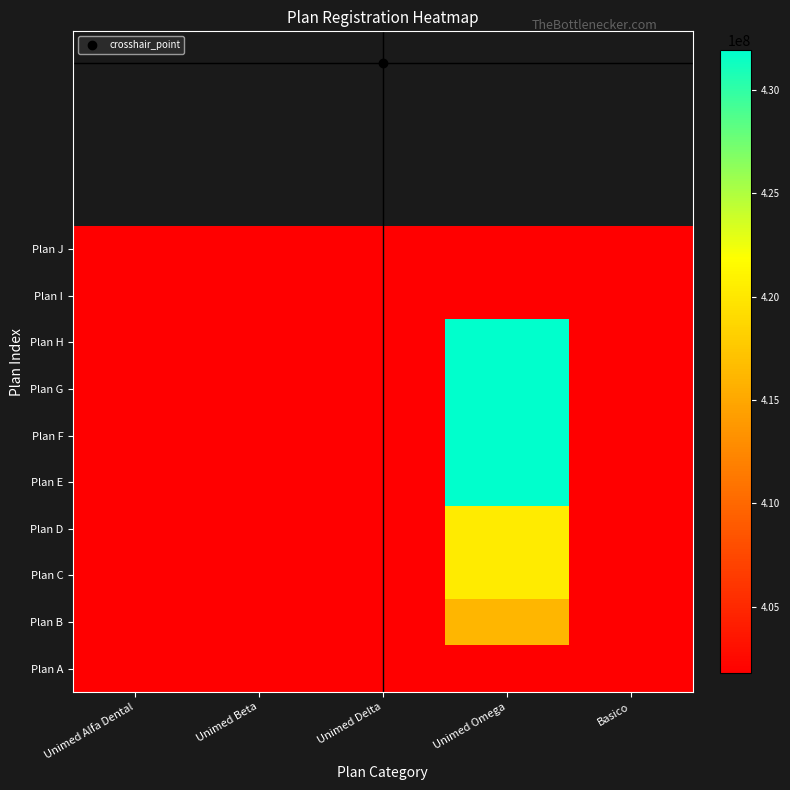

Reading right to left, what are all the values shown in this chart?

Plan A: Basico=401778981	Unimed Omega=401827983	Unimed Delta=401817986	Unimed Beta=401793985	Unimed Alfa Dental=401775987
Plan B: Basico=401779980	Unimed Omega=416189991	Unimed Delta=401818984	Unimed Beta=401794983	Unimed Alfa Dental=401776985
Plan C: Basico=401781981	Unimed Omega=420376993	Unimed Delta=401819982	Unimed Beta=401795981	Unimed Alfa Dental=401778981
Plan D: Basico=401782980	Unimed Omega=420378990	Unimed Delta=401820986	Unimed Beta=401796980	Unimed Alfa Dental=401779980
Plan E: Basico=401784986	Unimed Omega=431940001	Unimed Delta=401821984	Unimed Beta=401803986	Unimed Alfa Dental=401781981
Plan F: Basico=401785984	Unimed Omega=431941009	Unimed Delta=401822982	Unimed Beta=401808987	Unimed Alfa Dental=401782980
Plan G: Basico=401789987	Unimed Omega=431943005	Unimed Delta=401823981	Unimed Beta=401810989	Unimed Alfa Dental=401784986
Plan H: Basico=401791989	Unimed Omega=431945001	Unimed Delta=401824989	Unimed Beta=401813983	Unimed Alfa Dental=401785984
Plan I: Basico=401793985	Unimed Omega=401775987	Unimed Delta=401825987	Unimed Beta=401815980	Unimed Alfa Dental=401789987
Plan J: Basico=401794983	Unimed Omega=401776985	Unimed Delta=401826985	Unimed Beta=401816988	Unimed Alfa Dental=401791989